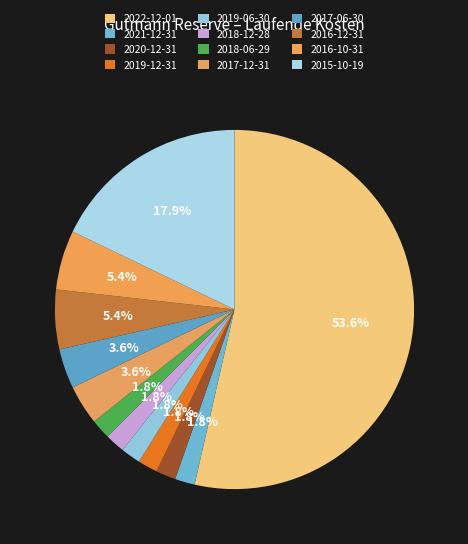

Which slice is the largest?

2022-12-01